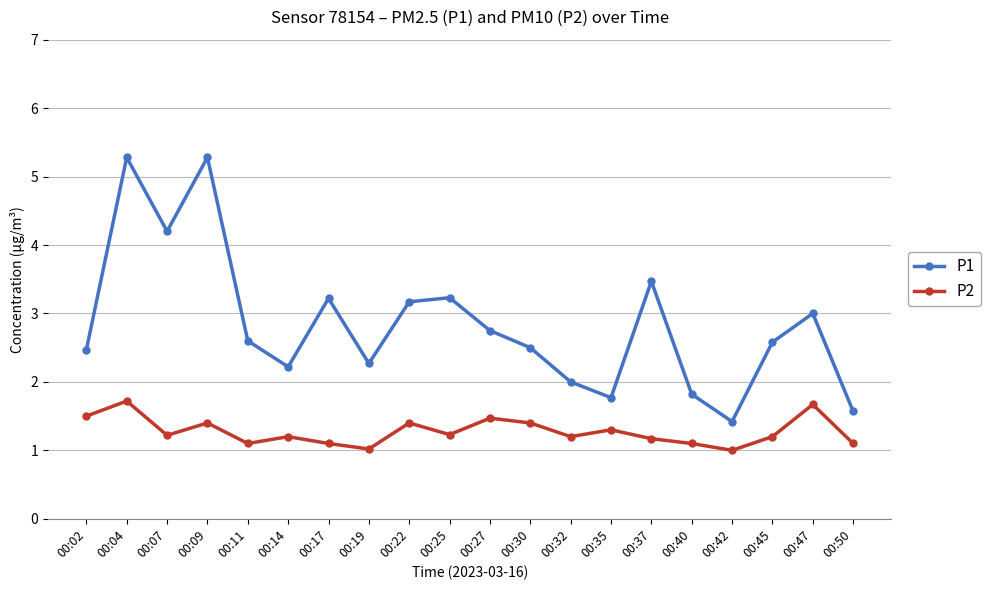

True or false: P2 and P1 intersect in this chart.

False